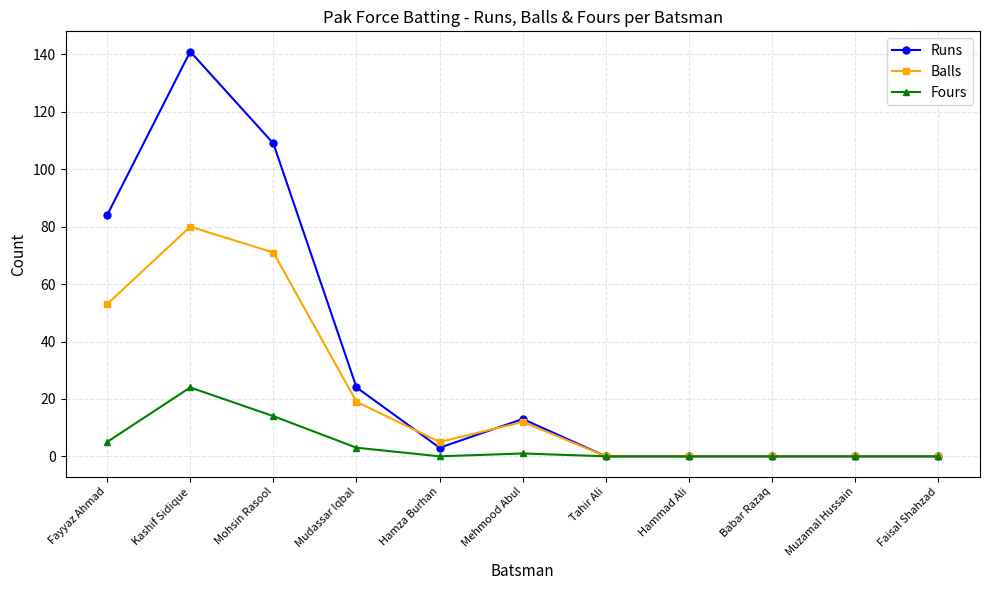

Rank the series by their maximum value, from lowest to highest.

Fours, Balls, Runs